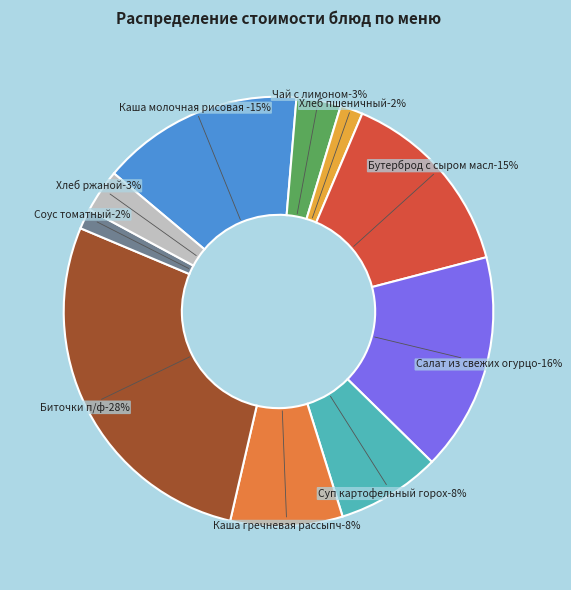

What portion of the pie excludes Хлеб ржаной?

96.8%